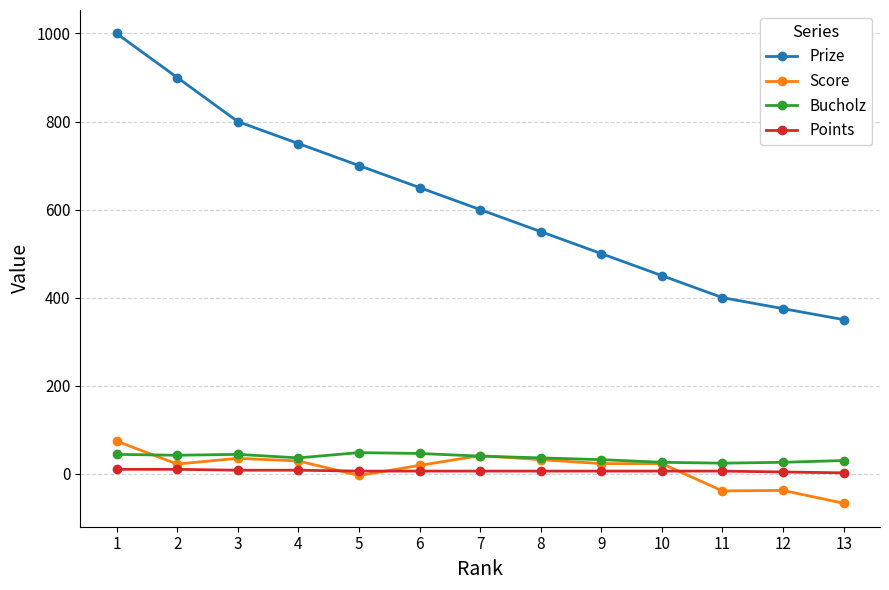

Between 3 and 10, which series saw the biggest shift?

Prize